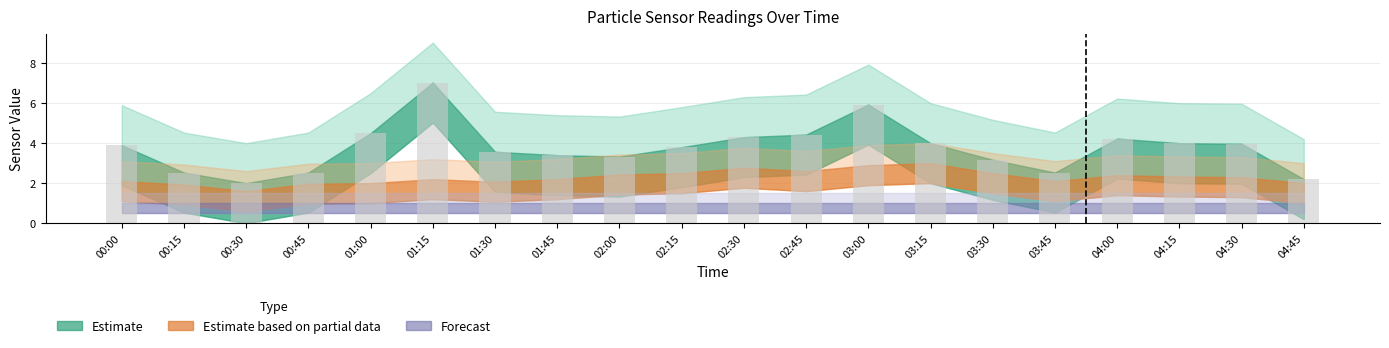

Reading left to right, what are all the values shown in this chart?

00:00=3.9	00:15=2.5	00:30=2.0	00:45=2.5	01:00=4.5	01:15=7.0	01:30=3.6	01:45=3.4	02:00=3.3	02:15=3.8	02:30=4.3	02:45=4.4	03:00=5.9	03:15=4.0	03:30=3.2	03:45=2.5	04:00=4.2	04:15=4.0	04:30=4.0	04:45=2.2